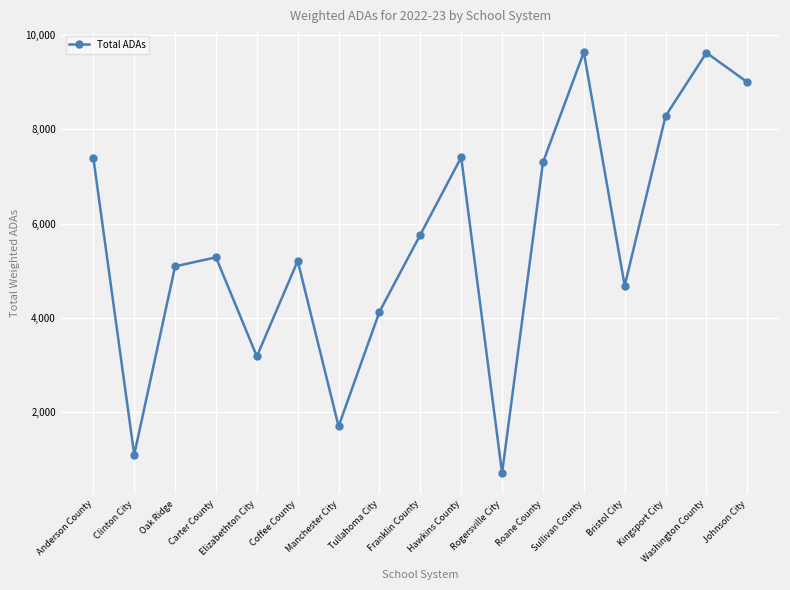

What is the difference between the maximum and minimum values?

8950.5